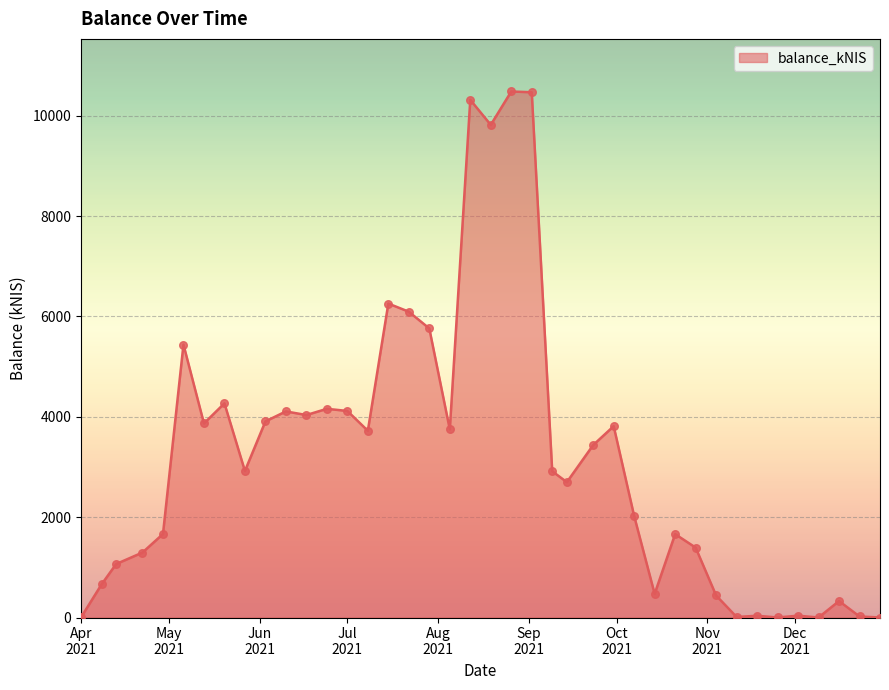

What is the difference between the maximum and minimum values?

10482.3